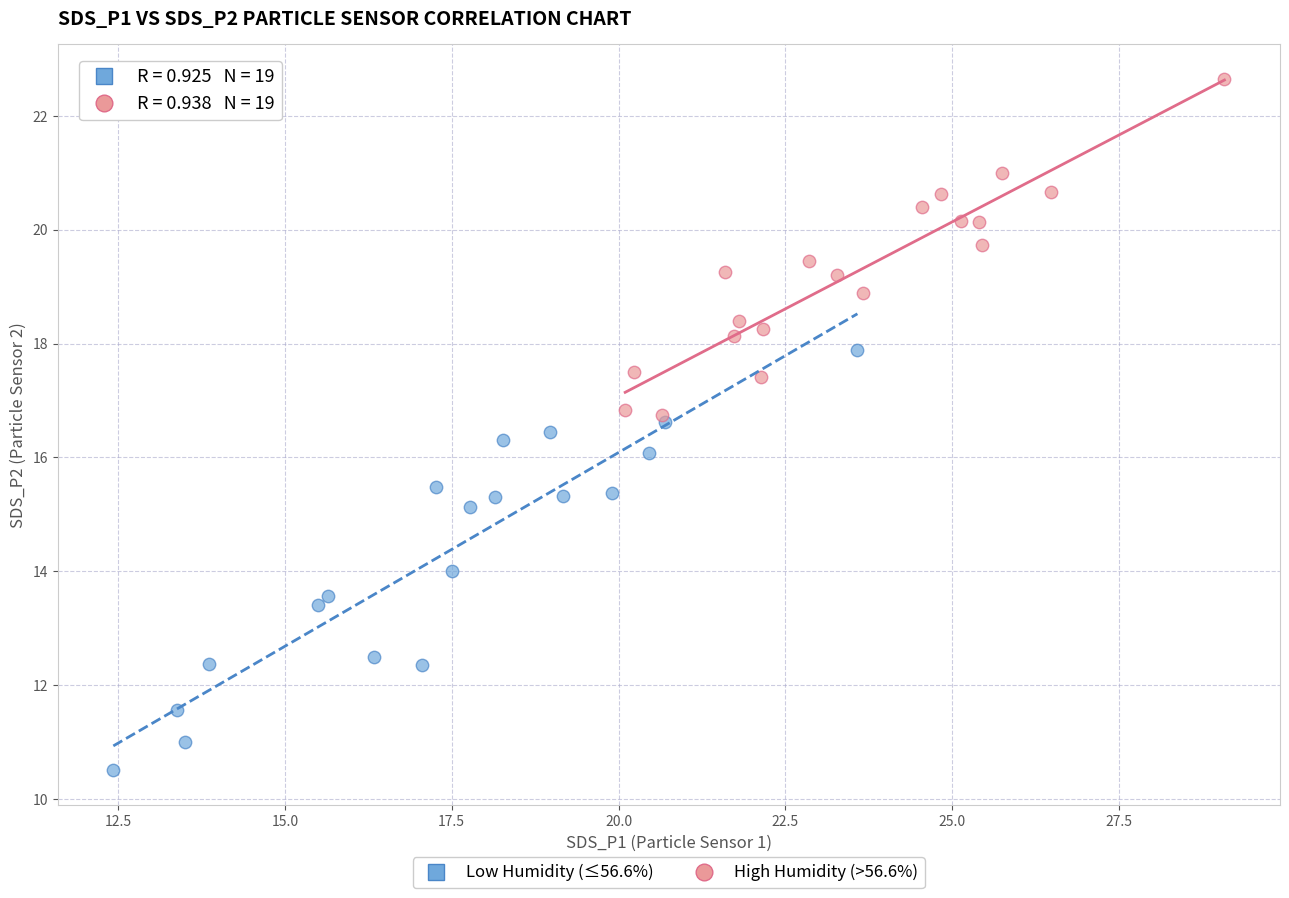

Which series has the widest spread of Y values?

Low Humidity (≤56.6%)